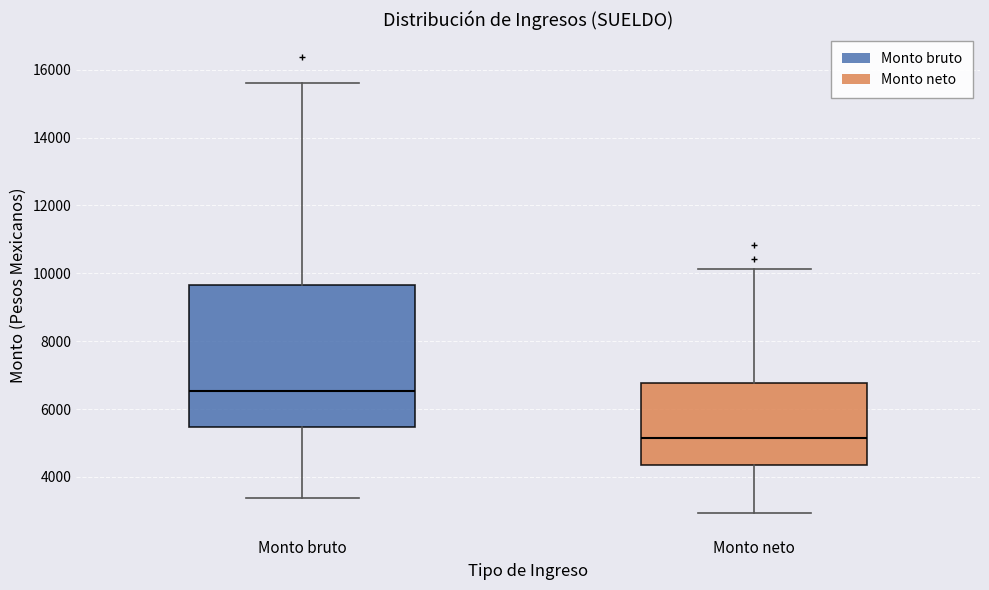

Which box has the highest median line?

Monto bruto